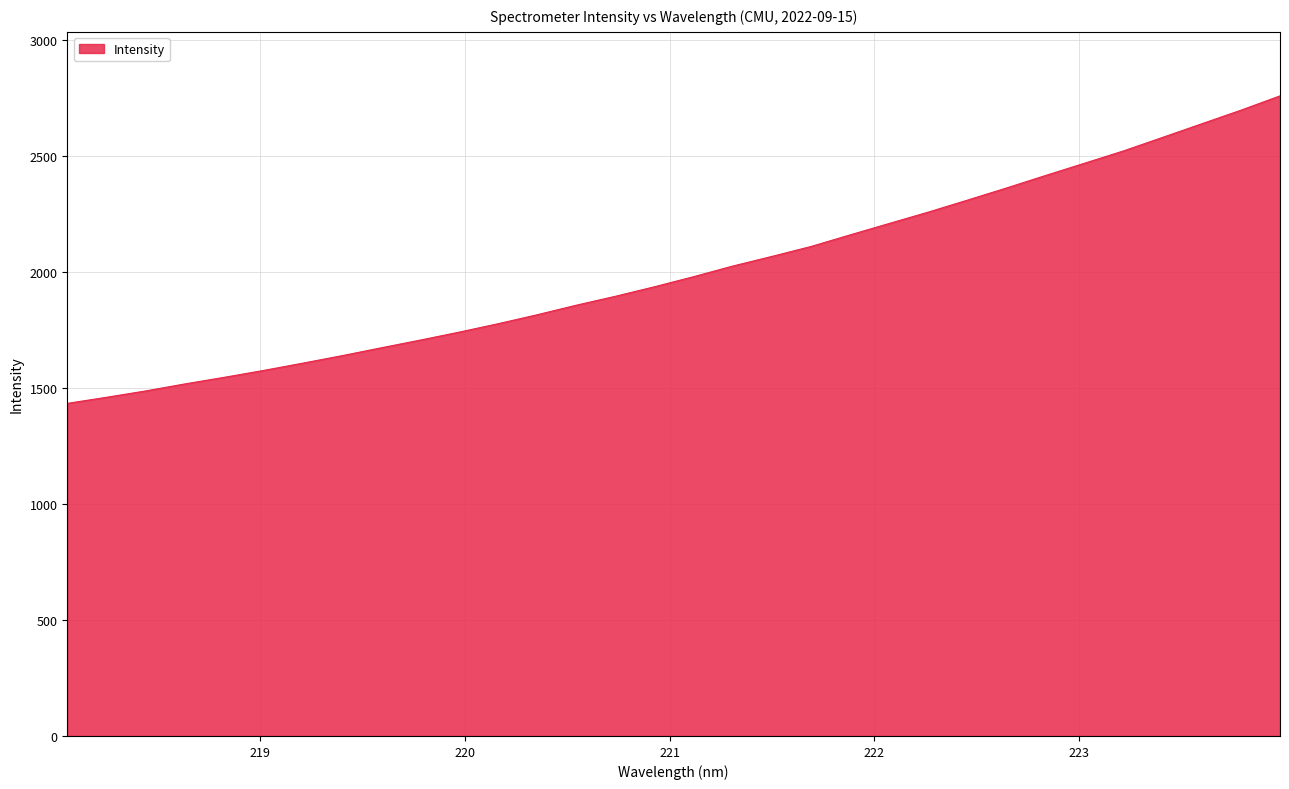

What is the average value?

2006.1